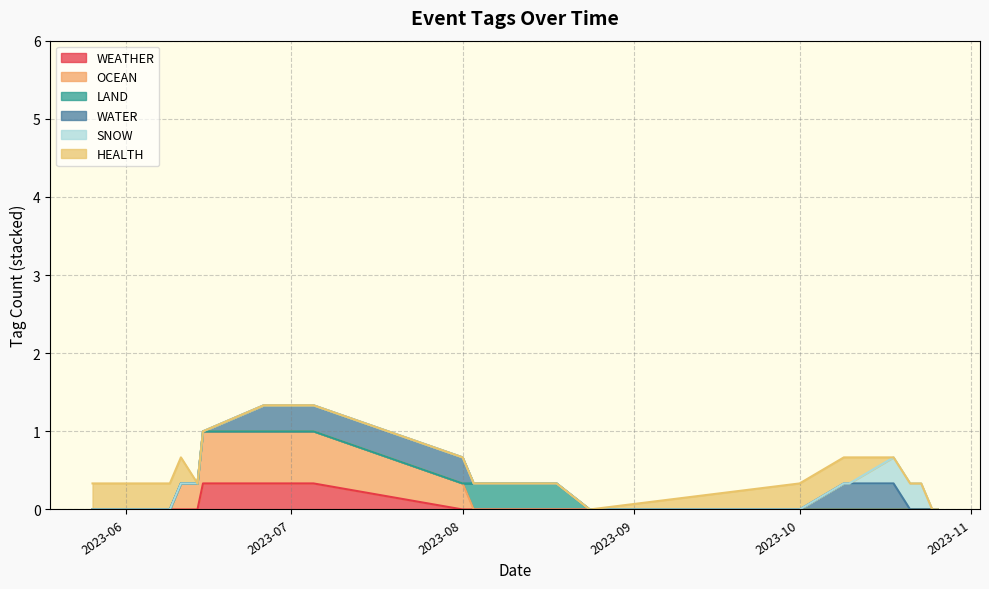

What position from the left is 2023-06-14?

4